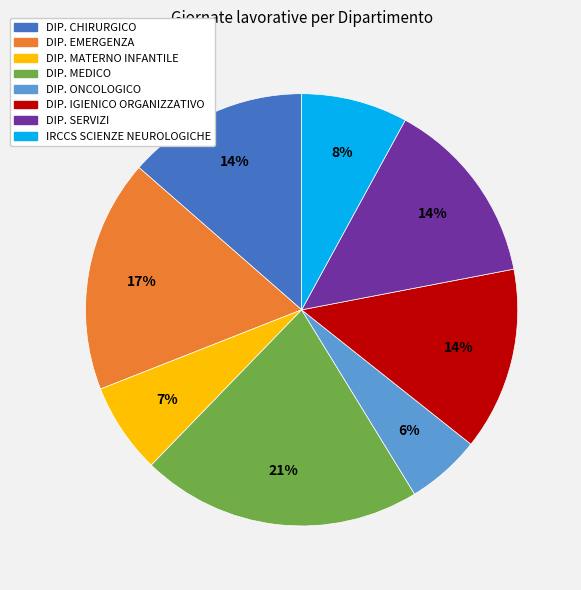

To the nearest percent, what is the difference between the largest and smallest slice percentages?

15%